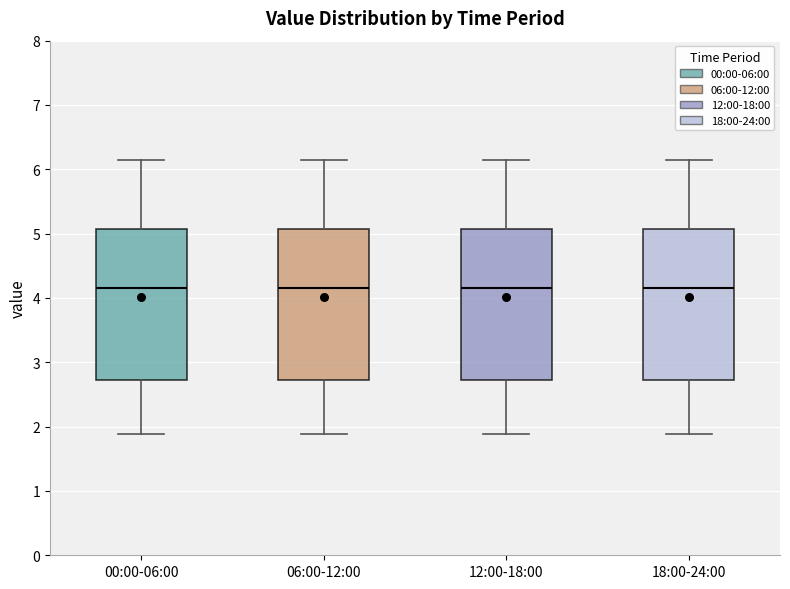

Reading left to right, read every box against the y-axis: the position of its median line, the range the box covers, and the ends of its whiskers. The values are not printed on the chart, so give them approximately, as read against the axis.

00:00-06:00: median 4.2, box 2.7 to 5.1, whiskers 1.9 to 6.2
06:00-12:00: median 4.2, box 2.7 to 5.1, whiskers 1.9 to 6.2
12:00-18:00: median 4.2, box 2.7 to 5.1, whiskers 1.9 to 6.2
18:00-24:00: median 4.2, box 2.7 to 5.1, whiskers 1.9 to 6.2